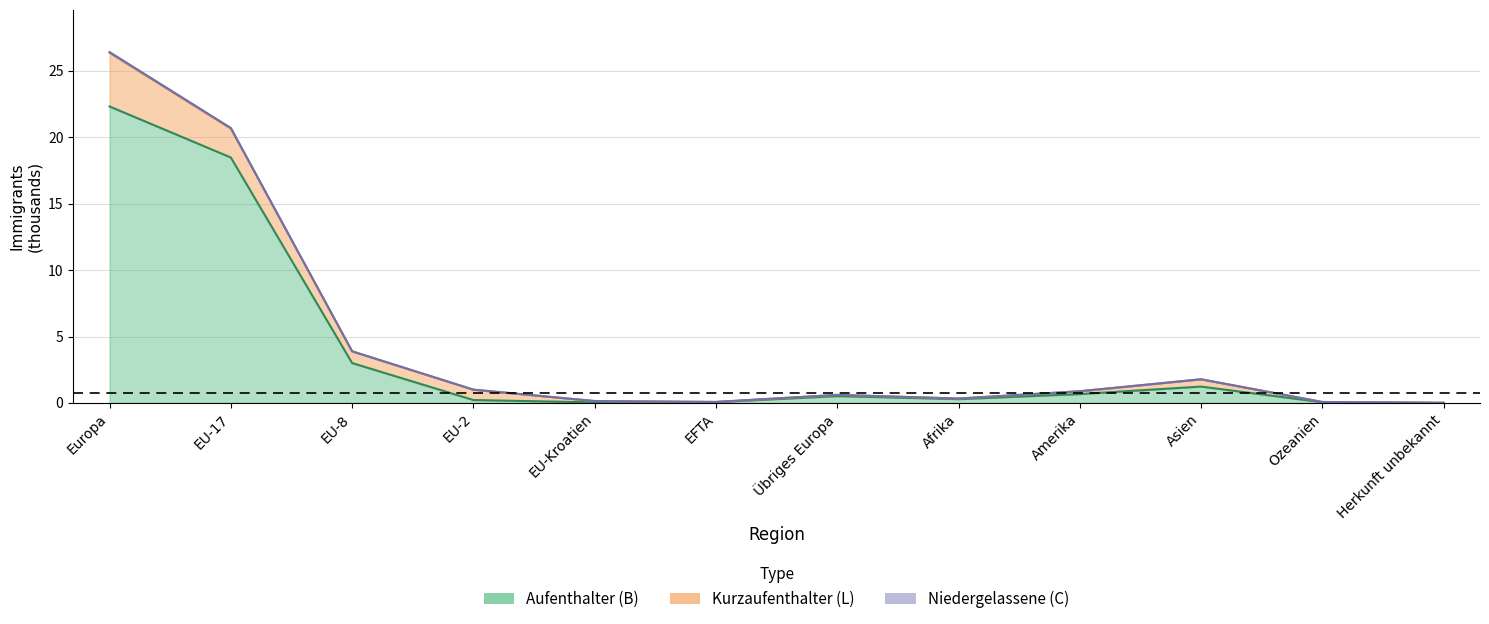

What is the approximate value of Total ständige at Ozeanien?

0.1